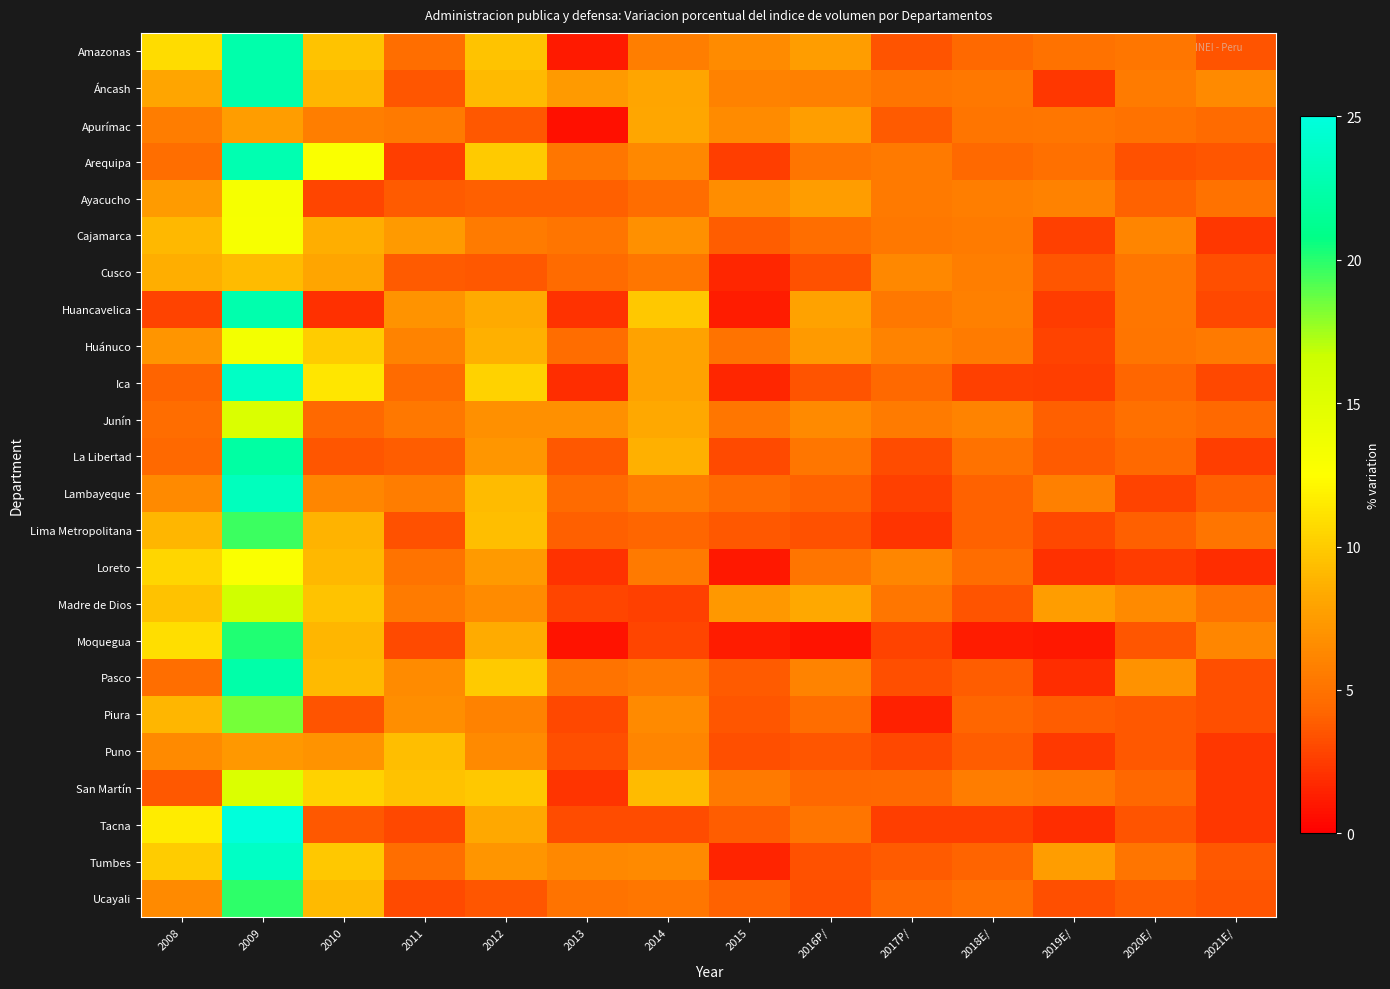

Reading left to right, what are all the values shown in this chart?

Amazonas: 2008=10.8	2009=22.5	2010=9.7	2011=4.7	2012=9.6	2013=1.1	2014=5.7	2015=6.5	2016P/=7.5	2017P/=3.5	2018E/=4.5	2019E/=5.0	2020E/=5.3	2021E/=3.5
Áncash: 2008=8.1	2009=22.5	2010=8.9	2011=3.5	2012=9.1	2013=7.3	2014=8.1	2015=5.9	2016P/=5.8	2017P/=5.1	2018E/=5.3	2019E/=2.2	2020E/=5.5	2021E/=6.4
Apurímac: 2008=5.6	2009=7.5	2010=5.7	2011=5.4	2012=3.6	2013=0.8	2014=8.1	2015=6.5	2016P/=7.6	2017P/=3.8	2018E/=5.1	2019E/=5.2	2020E/=4.9	2021E/=4.5
Arequipa: 2008=4.8	2009=22.8	2010=12.8	2011=2.6	2012=9.9	2013=5.2	2014=6.3	2015=2.6	2016P/=5.2	2017P/=5.4	2018E/=4.5	2019E/=4.8	2020E/=3.4	2021E/=3.6
Ayacucho: 2008=7.5	2009=13.2	2010=2.9	2011=3.8	2012=4.0	2013=4.0	2014=4.6	2015=6.6	2016P/=7.6	2017P/=5.4	2018E/=5.7	2019E/=6.0	2020E/=4.0	2021E/=5.0
Cajamarca: 2008=9.1	2009=13.1	2010=8.5	2011=7.3	2012=5.5	2013=5.1	2014=6.8	2015=3.9	2016P/=4.8	2017P/=5.3	2018E/=5.5	2019E/=2.7	2020E/=6.1	2021E/=2.3
Cusco: 2008=8.5	2009=9.2	2010=8.1	2011=3.8	2012=3.7	2013=4.5	2014=5.2	2015=1.6	2016P/=3.4	2017P/=6.3	2018E/=5.7	2019E/=3.5	2020E/=5.2	2021E/=3.3
Huancavelica: 2008=2.8	2009=22.6	2010=2.0	2011=7.0	2012=8.3	2013=2.1	2014=9.8	2015=1.2	2016P/=7.9	2017P/=5.4	2018E/=5.8	2019E/=2.5	2020E/=5.2	2021E/=3.0
Huánuco: 2008=7.1	2009=13.4	2010=10.0	2011=6.0	2012=8.6	2013=4.6	2014=7.8	2015=5.0	2016P/=7.4	2017P/=6.0	2018E/=5.5	2019E/=2.8	2020E/=5.1	2021E/=5.4
Ica: 2008=4.2	2009=23.8	2010=11.3	2011=4.5	2012=10.3	2013=1.9	2014=7.9	2015=1.6	2016P/=3.5	2017P/=4.4	2018E/=2.7	2019E/=2.6	2020E/=4.2	2021E/=3.0
Junín: 2008=4.6	2009=15.4	2010=4.4	2011=5.3	2012=6.7	2013=6.8	2014=8.3	2015=5.2	2016P/=6.4	2017P/=5.6	2018E/=6.0	2019E/=4.0	2020E/=4.9	2021E/=4.4
La Libertad: 2008=4.4	2009=22.1	2010=3.5	2011=3.9	2012=7.2	2013=3.7	2014=8.7	2015=3.1	2016P/=5.2	2017P/=3.1	2018E/=5.0	2019E/=3.7	2020E/=4.5	2021E/=2.6
Lambayeque: 2008=6.4	2009=23.4	2010=6.2	2011=5.6	2012=9.2	2013=4.5	2014=5.5	2015=4.5	2016P/=4.0	2017P/=2.7	2018E/=4.0	2019E/=5.8	2020E/=2.8	2021E/=3.9
Lima Metropolitana: 2008=8.9	2009=19.6	2010=8.9	2011=3.4	2012=9.3	2013=3.9	2014=4.2	2015=3.7	2016P/=3.4	2017P/=2.2	2018E/=4.0	2019E/=3.0	2020E/=3.9	2021E/=5.1
Loreto: 2008=10.5	2009=12.8	2010=9.1	2011=5.0	2012=7.4	2013=2.1	2014=5.4	2015=1.0	2016P/=5.1	2017P/=6.2	2018E/=4.6	2019E/=2.0	2020E/=2.5	2021E/=1.9
Madre de Dios: 2008=9.6	2009=16.3	2010=9.6	2011=5.6	2012=6.5	2013=2.9	2014=2.7	2015=7.3	2016P/=8.3	2017P/=5.2	2018E/=3.4	2019E/=7.6	2020E/=6.4	2021E/=5.0
Moquegua: 2008=10.9	2009=20.2	2010=8.9	2011=3.1	2012=8.5	2013=0.8	2014=2.9	2015=1.2	2016P/=0.8	2017P/=2.7	2018E/=1.2	2019E/=1.0	2020E/=3.6	2021E/=6.2
Pasco: 2008=4.8	2009=22.4	2010=9.1	2011=6.5	2012=9.9	2013=5.0	2014=5.4	2015=3.8	2016P/=6.0	2017P/=3.3	2018E/=3.9	2019E/=1.9	2020E/=6.9	2021E/=3.2
Piura: 2008=9.0	2009=18.4	2010=3.4	2011=6.7	2012=5.9	2013=2.9	2014=6.4	2015=3.5	2016P/=4.7	2017P/=1.4	2018E/=4.2	2019E/=3.8	2020E/=3.6	2021E/=3.2
Puno: 2008=6.4	2009=7.3	2010=7.0	2011=9.3	2012=6.4	2013=3.3	2014=6.1	2015=3.3	2016P/=3.6	2017P/=2.9	2018E/=3.9	2019E/=2.4	2020E/=3.6	2021E/=2.3
San Martín: 2008=3.7	2009=15.4	2010=10.3	2011=9.5	2012=9.8	2013=2.2	2014=9.2	2015=5.4	2016P/=4.4	2017P/=4.4	2018E/=5.7	2019E/=5.3	2020E/=4.4	2021E/=2.3
Tacna: 2008=11.6	2009=24.9	2010=3.6	2011=2.9	2012=8.2	2013=3.2	2014=3.1	2015=3.9	2016P/=5.1	2017P/=2.6	2018E/=2.6	2019E/=1.9	2020E/=3.5	2021E/=2.3
Tumbes: 2008=10.0	2009=23.8	2010=9.8	2011=4.8	2012=7.0	2013=6.3	2014=6.4	2015=1.6	2016P/=3.4	2017P/=3.8	2018E/=4.2	2019E/=7.6	2020E/=5.1	2021E/=3.7
Ucayali: 2008=6.4	2009=19.9	2010=9.1	2011=3.1	2012=3.5	2013=5.0	2014=5.2	2015=4.1	2016P/=3.3	2017P/=4.3	2018E/=4.8	2019E/=3.3	2020E/=3.9	2021E/=3.4